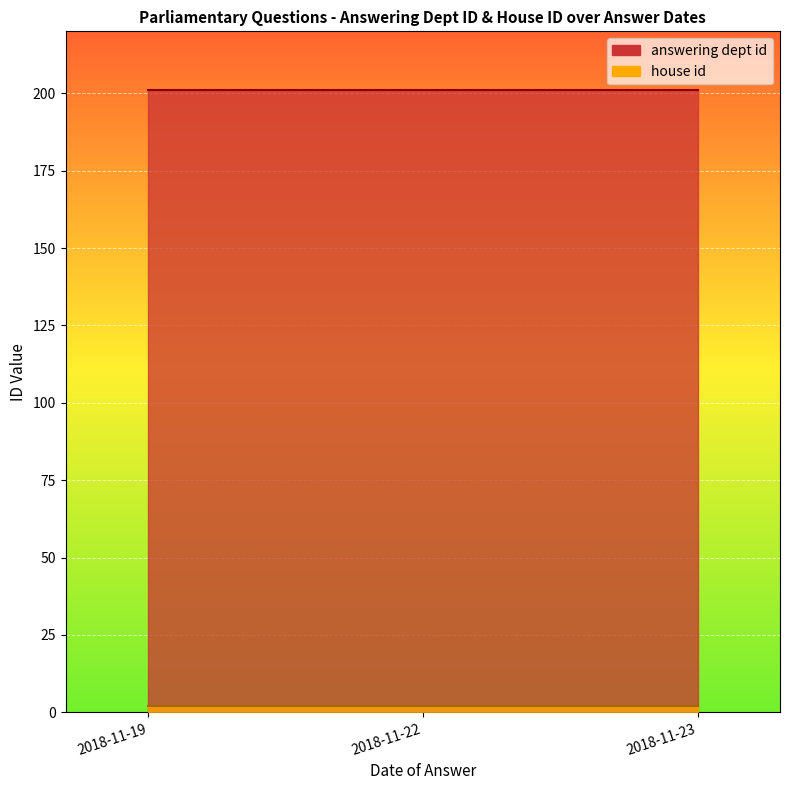

What is the greatest value displayed?

201